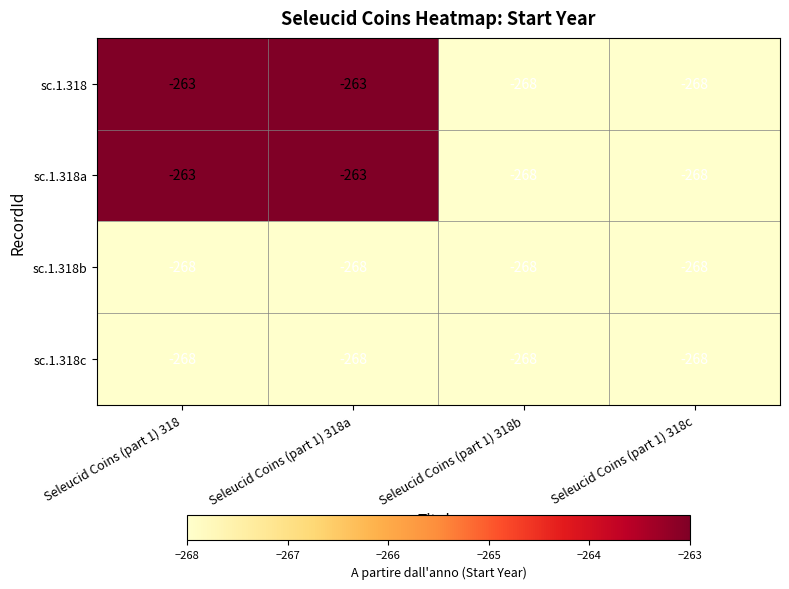

Is the value of sc.1.318c at Seleucid Coins (part 1) 318a greater than the value of sc.1.318 at Seleucid Coins (part 1) 318?

No